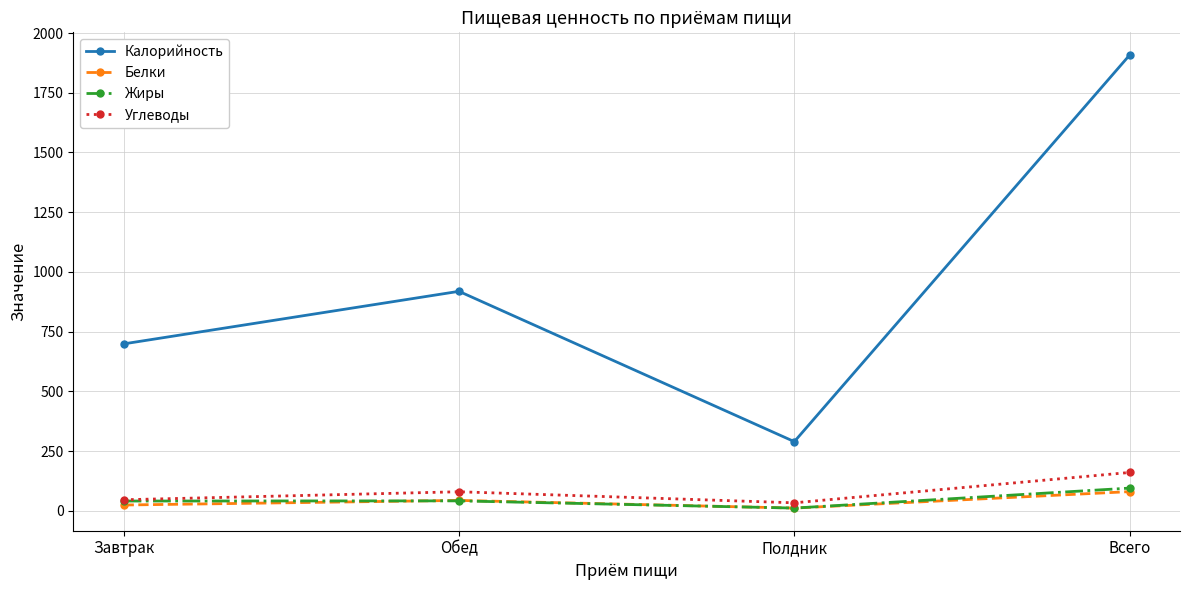

True or false: Калорийность and Белки cross at least once.

False